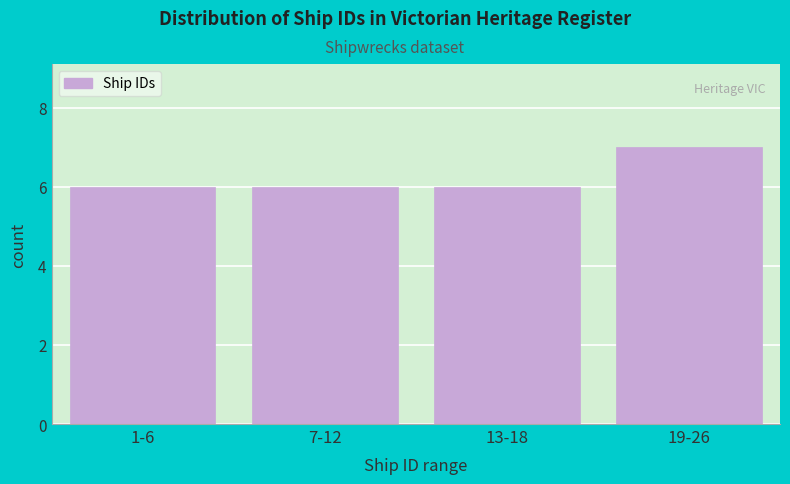

Reading right to left, extract all data points from this chart.

7	6	6	6